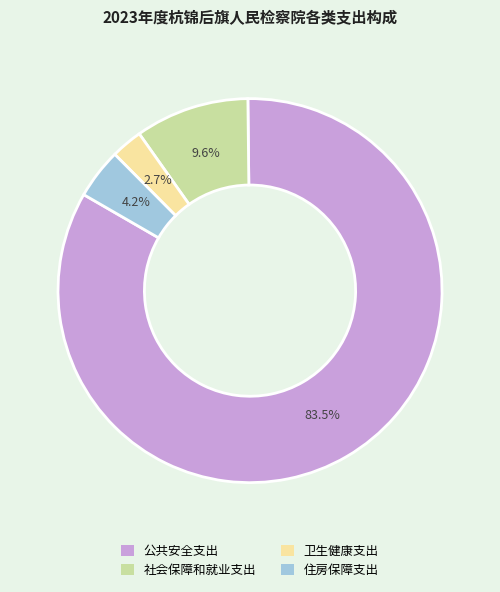

Is it true that 社会保障和就业支出 is 1% of the pie?

False